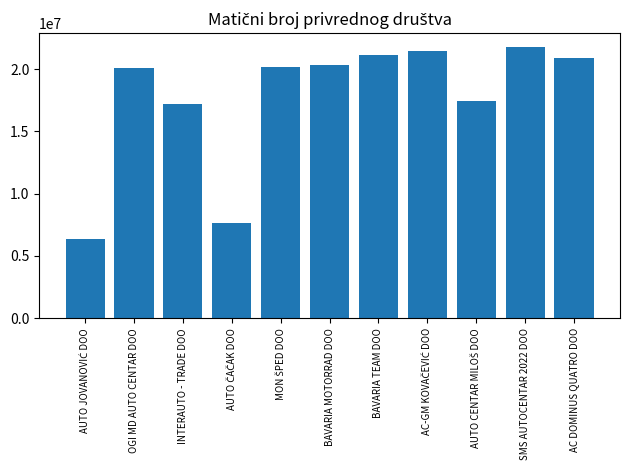

What is the label of the 6th bar from the left?

BAVARIA MOTORRAD DOO